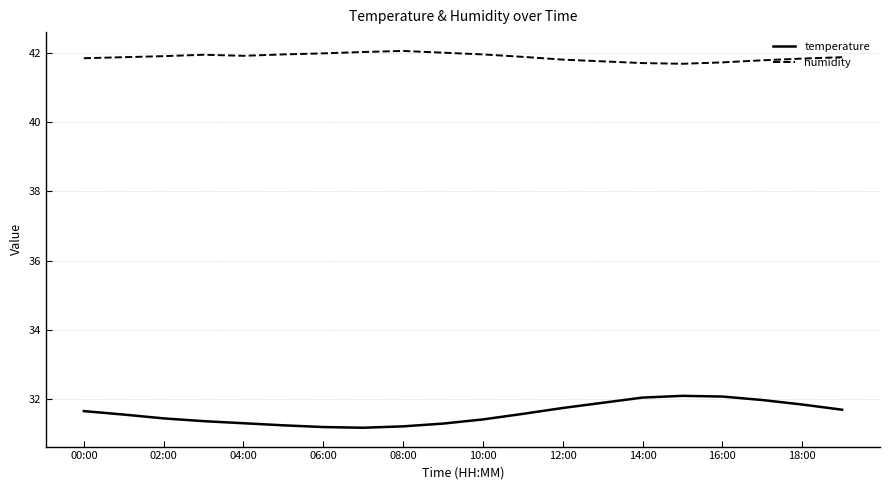

True or false: humidity and temperature cross at least once.

False